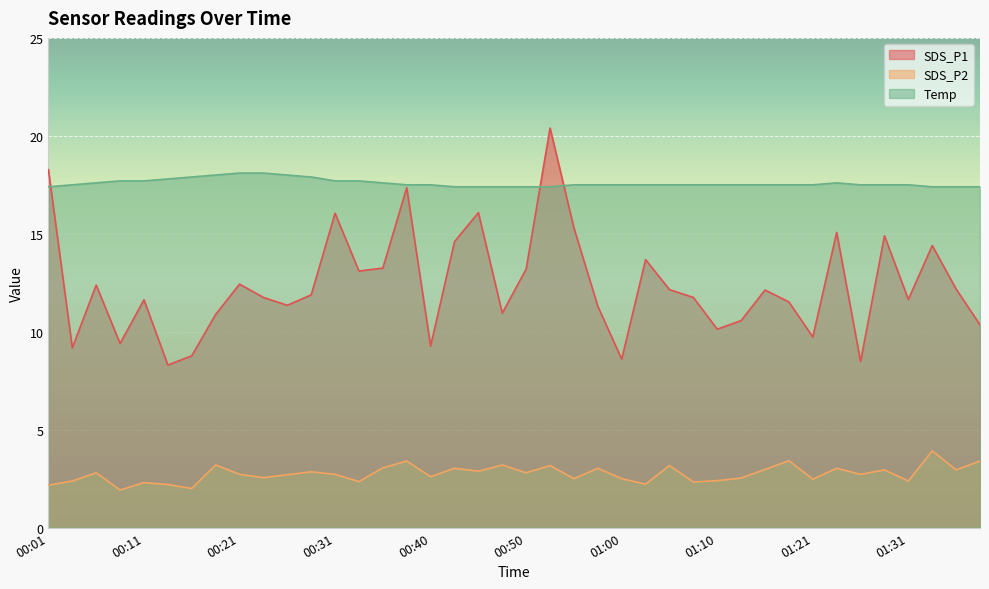

How many series are shown in this chart?

3